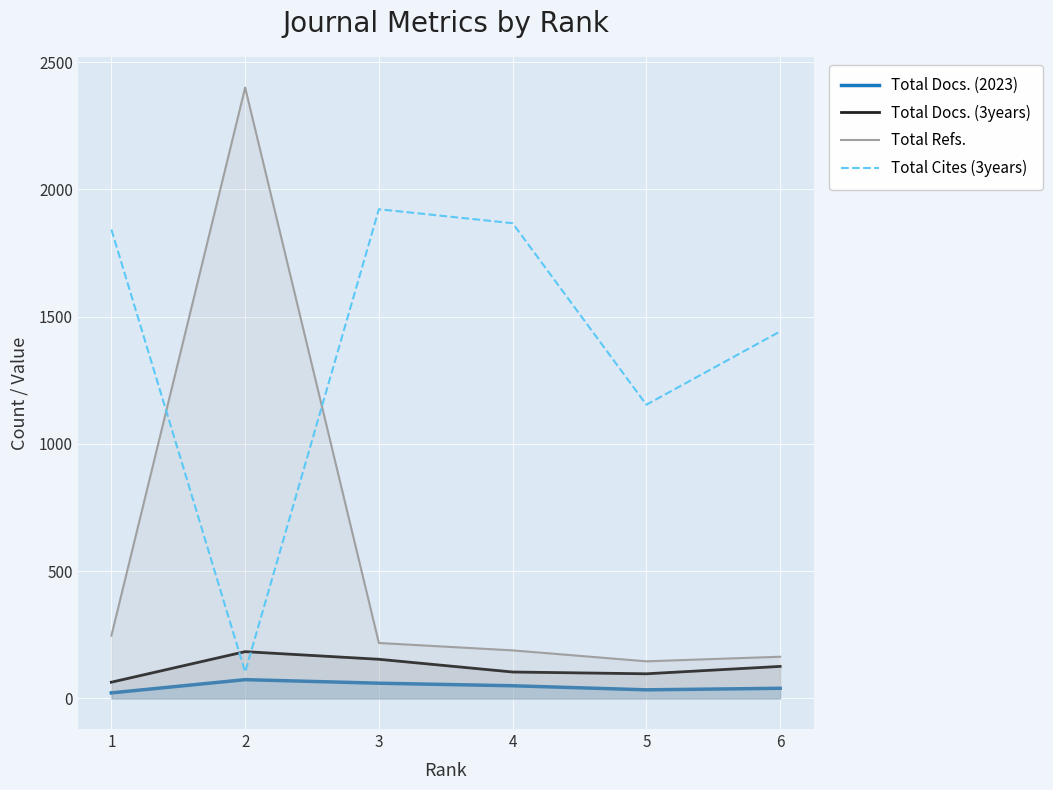

Which series has the widest spread of values?

Total Refs.